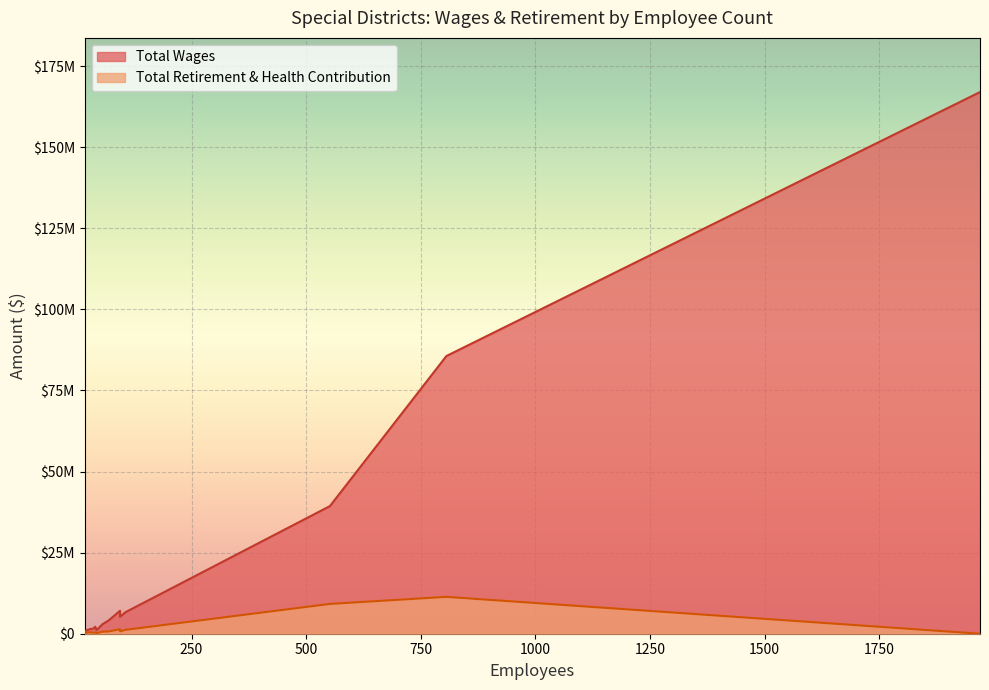

Which category has the highest value in the Total Wages series?

1970